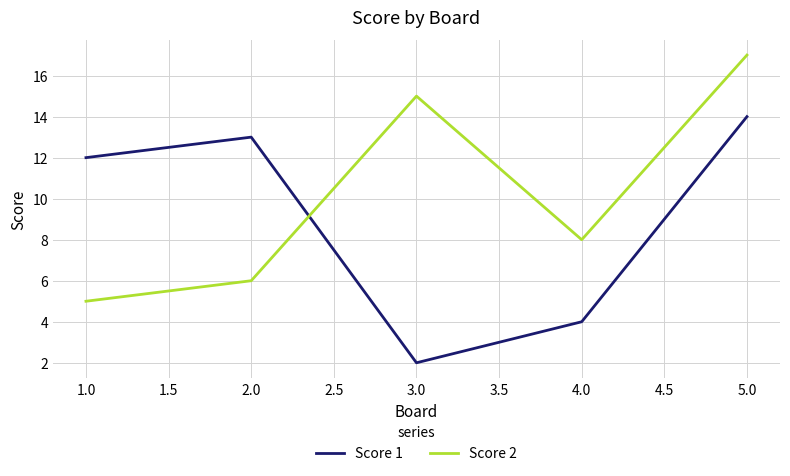

In Score 2, how many points are higher than both neighbors (excluding endpoints)?

1